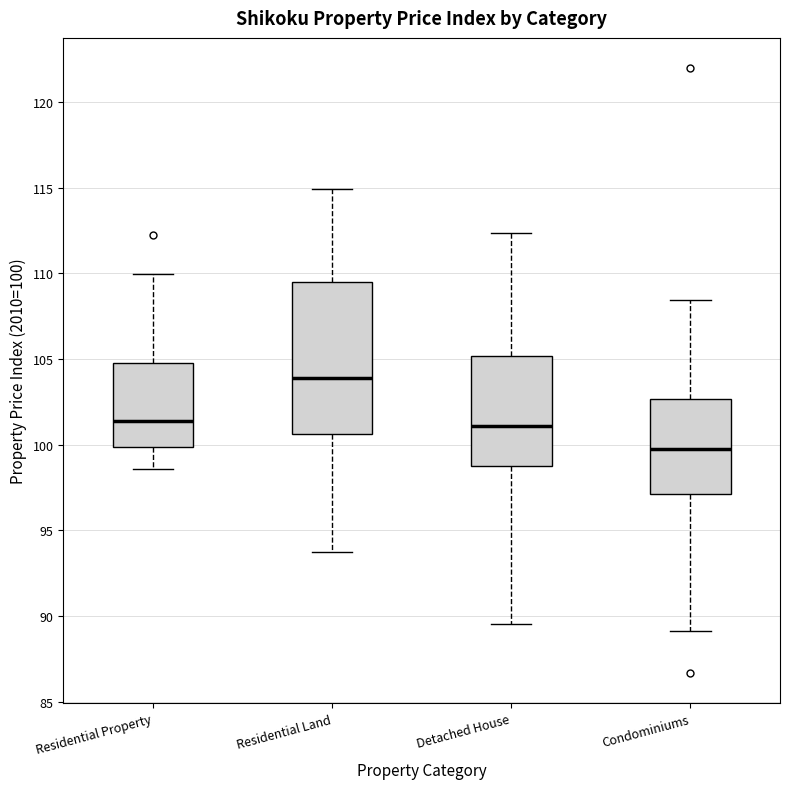

Reading left to right, transcribe this box plot: for each box, give where its median line is, the range the box spans, and where its two whiskers end, as read against the y-axis. The values are not printed on the chart, so give them approximately, as read against the axis.

Residential Property: median 101.5, box 100.0 to 105.0, whiskers 98.5 to 110.0
Residential Land: median 104.0, box 100.5 to 109.5, whiskers 93.5 to 115.0
Detached House: median 101.0, box 99.0 to 105.0, whiskers 89.5 to 112.5
Condominiums: median 100.0, box 97.0 to 102.5, whiskers 89.0 to 108.5